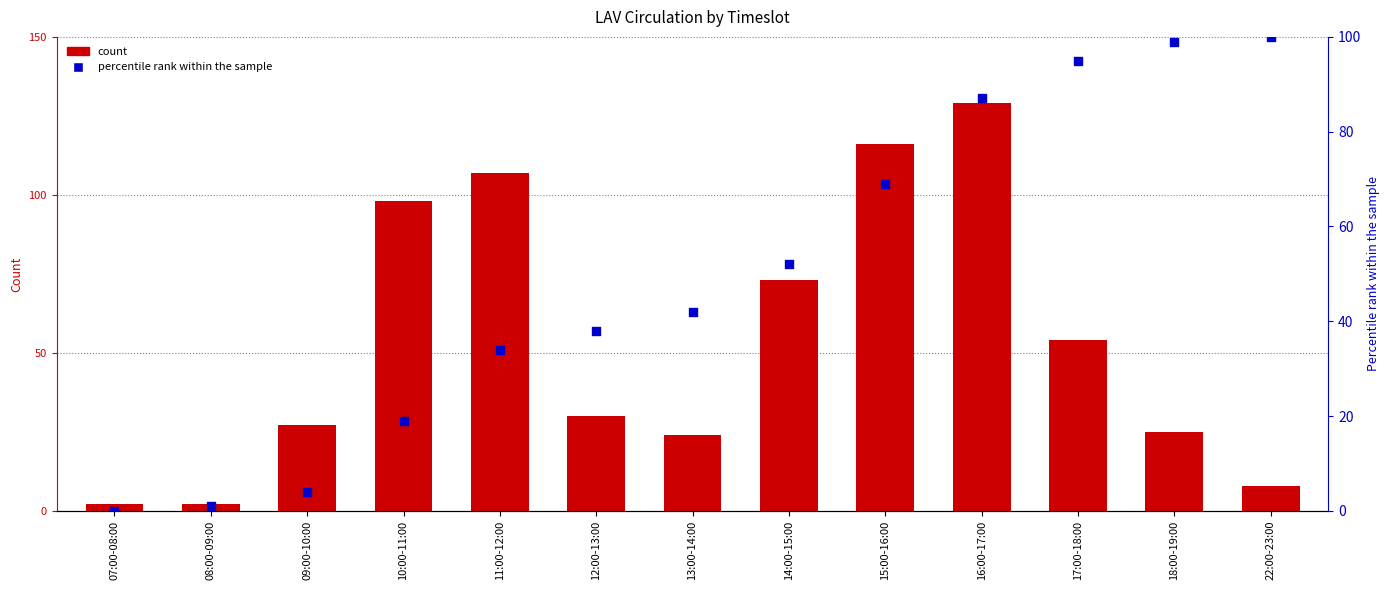

Which series has the largest total across all categories?

LAV Total Circ